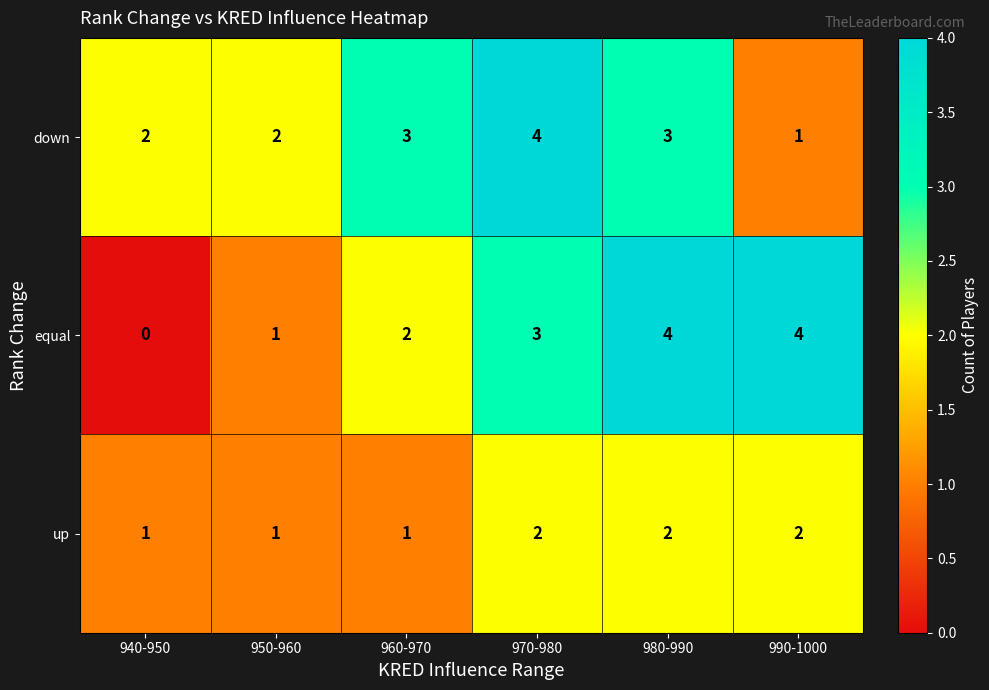

True or false: up has a value of 1 at 940-950.

True